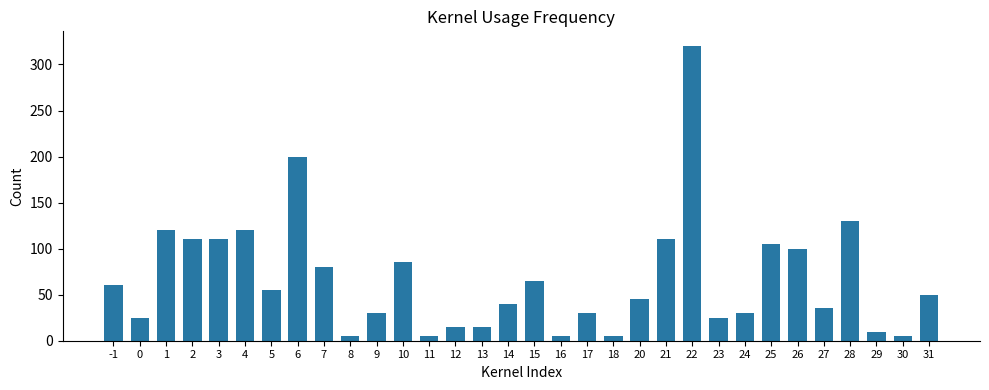

Between 3 and 16, which is larger?

3